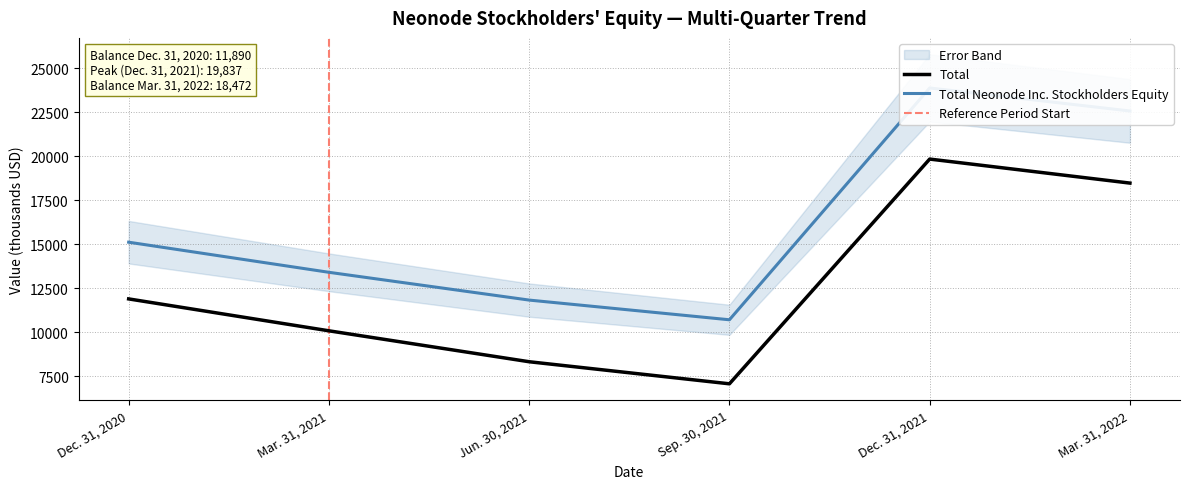

What is the difference between the maximum and second lowest values in the Total Neonode Inc. Stockholders Equity series?

12055